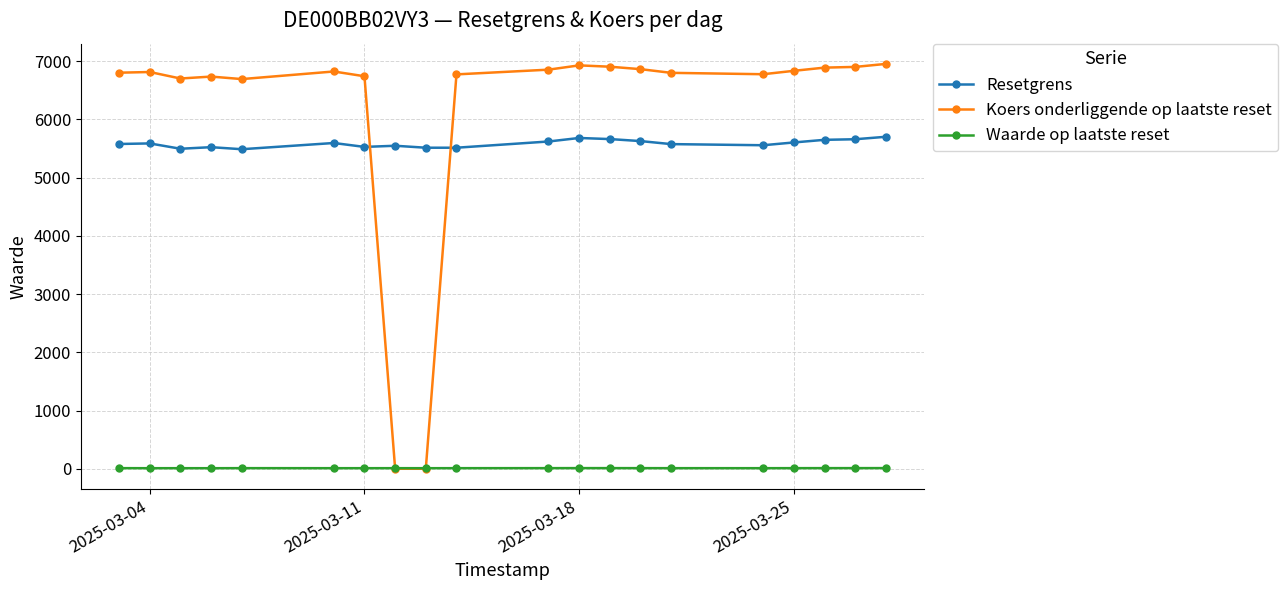

Which series has the widest spread of values?

Koers onderliggende op laatste reset